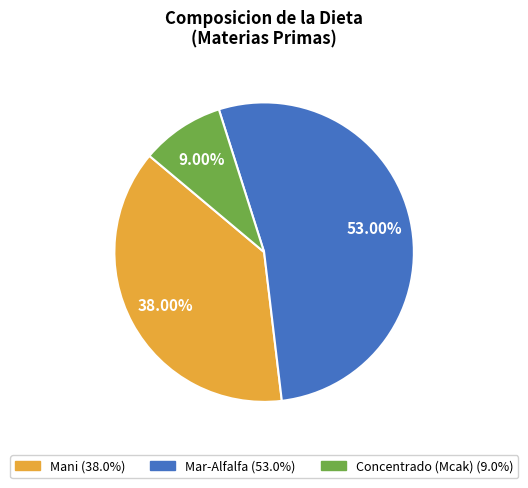

Does Mani represent more than half of the total?

No